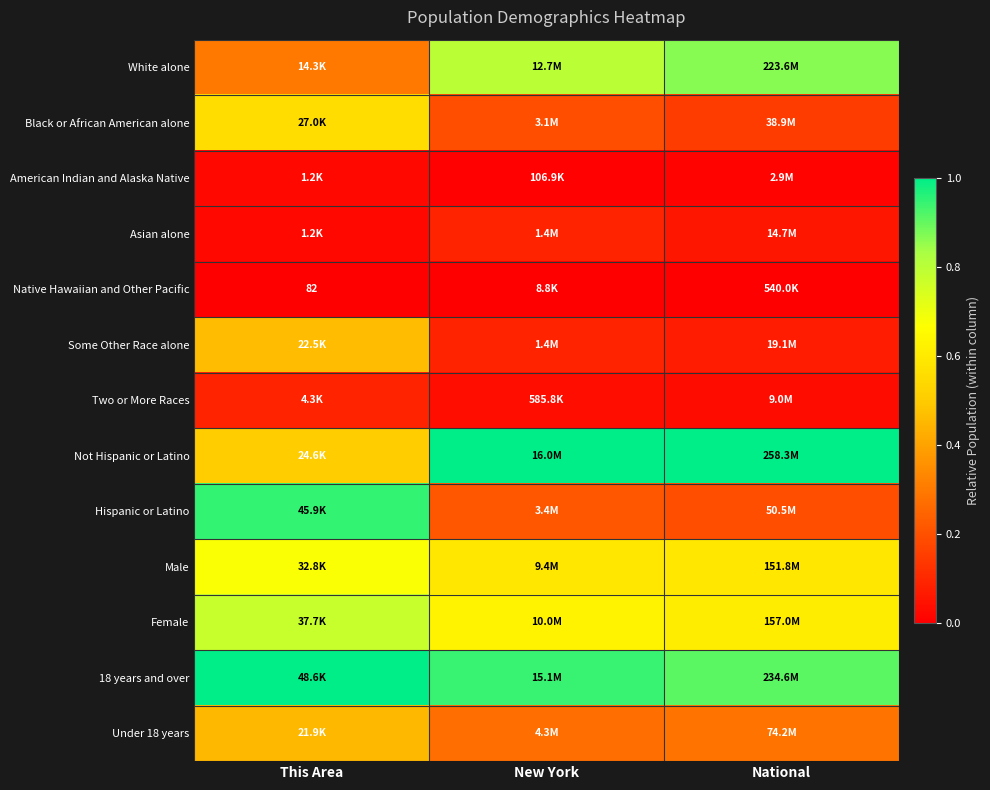

True or false: Under 18 years has a value of 0.5 at National.

False